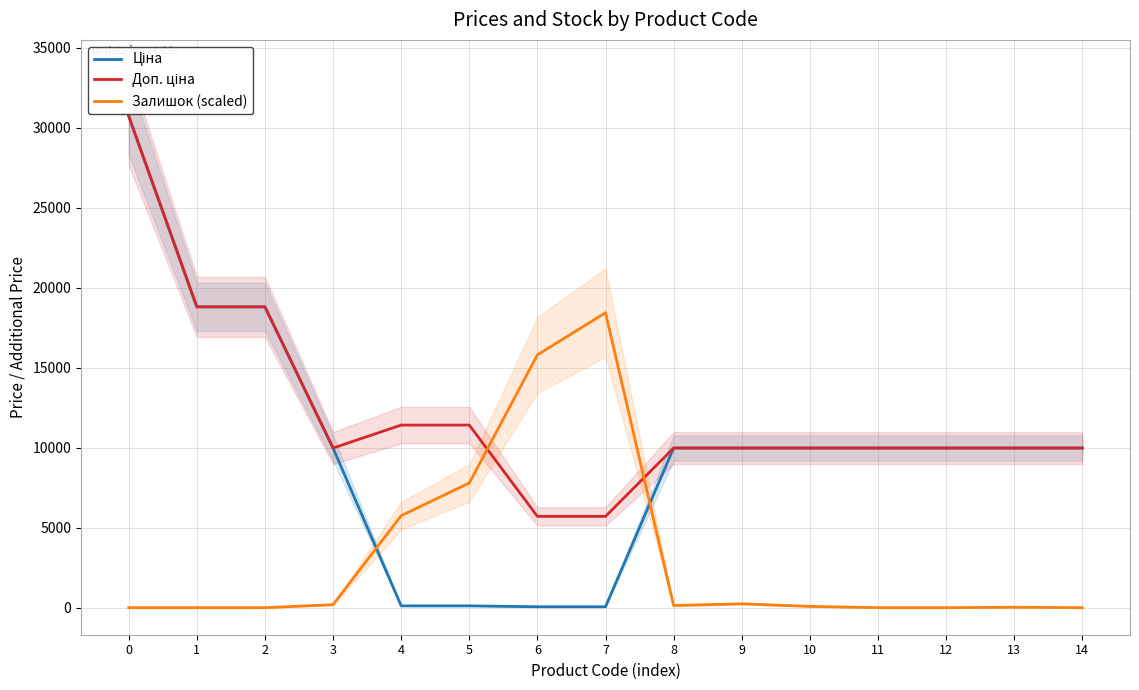

How many lines are shown in the chart?

3